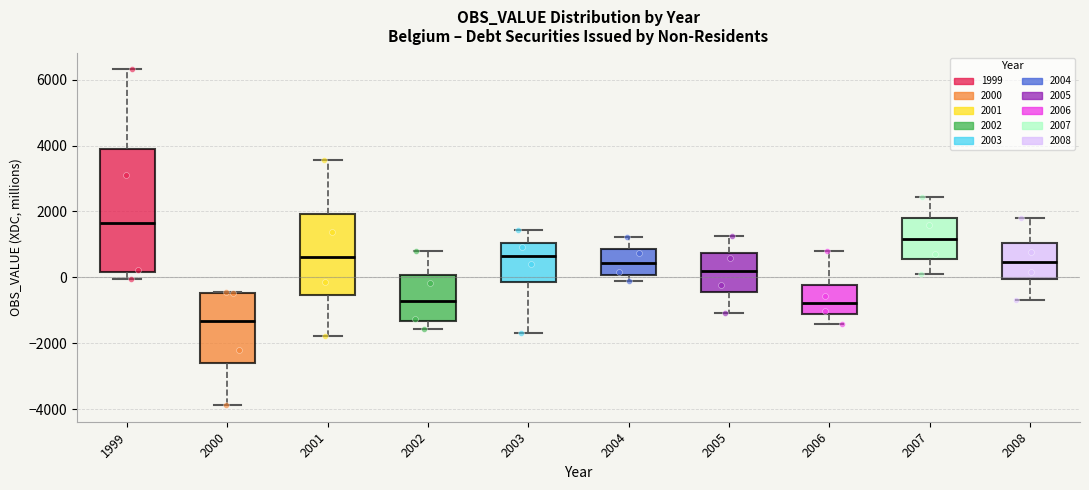

Reading left to right, transcribe this box plot: for each box, give where its median line is, the range the box spans, and where its two whiskers end, as read against the y-axis. The values are not printed on the chart, so give them approximately, as read against the axis.

1999: median 1600, box 200 to 4000, whiskers 0 to 6400
2000: median -1400, box -2600 to -400, whiskers -3800 to -400
2001: median 600, box -600 to 2000, whiskers -1800 to 3600
2002: median -800, box -1400 to 0, whiskers -1600 to 800
2003: median 600, box -200 to 1000, whiskers -1600 to 1400
2004: median 400, box 0 to 800, whiskers -200 to 1200
2005: median 200, box -400 to 800, whiskers -1000 to 1200
2006: median -800, box -1200 to -200, whiskers -1400 to 800
2007: median 1200, box 600 to 1800, whiskers 200 to 2400
2008: median 400, box 0 to 1000, whiskers -600 to 1800